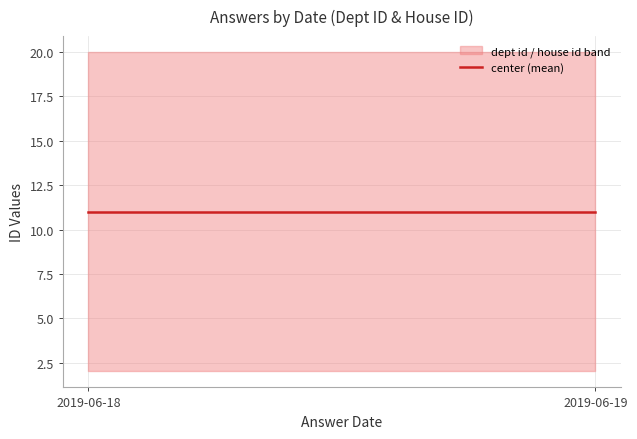

What is the spread (max minus min) of values at 2019-06-19?

18